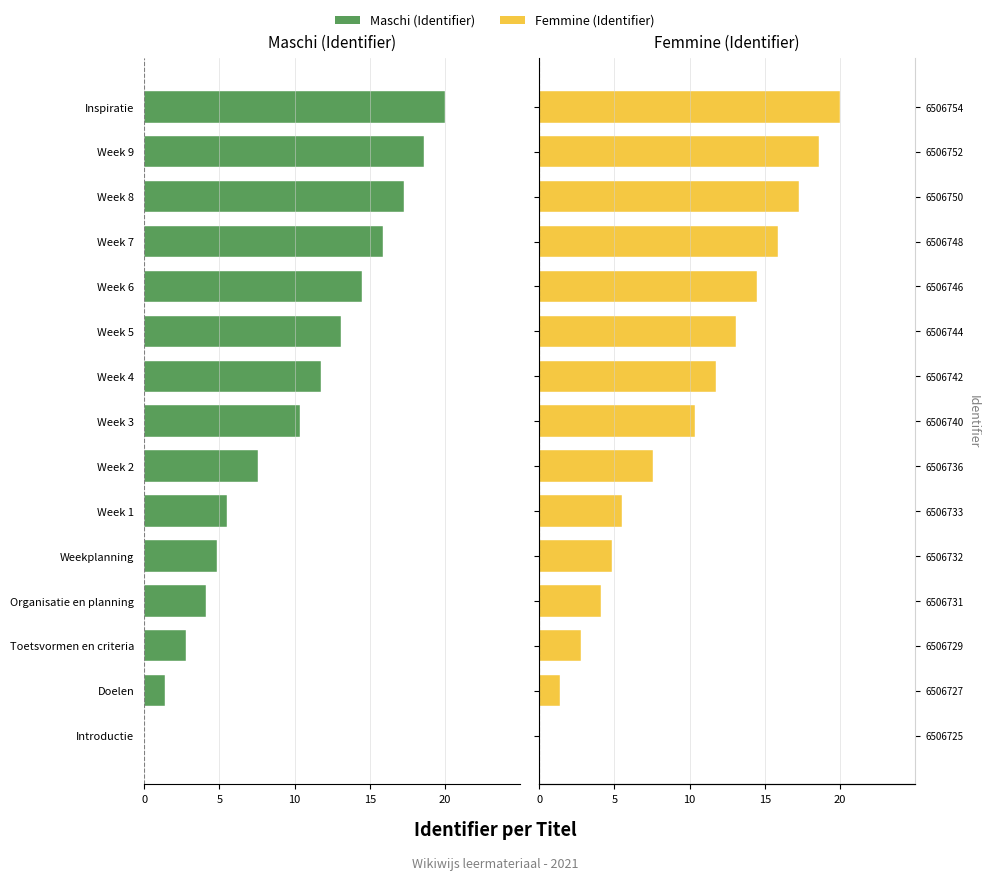

Rank the series at Inspiratie from highest to lowest value.

Femmine (Identifier), Maschi (Identifier)